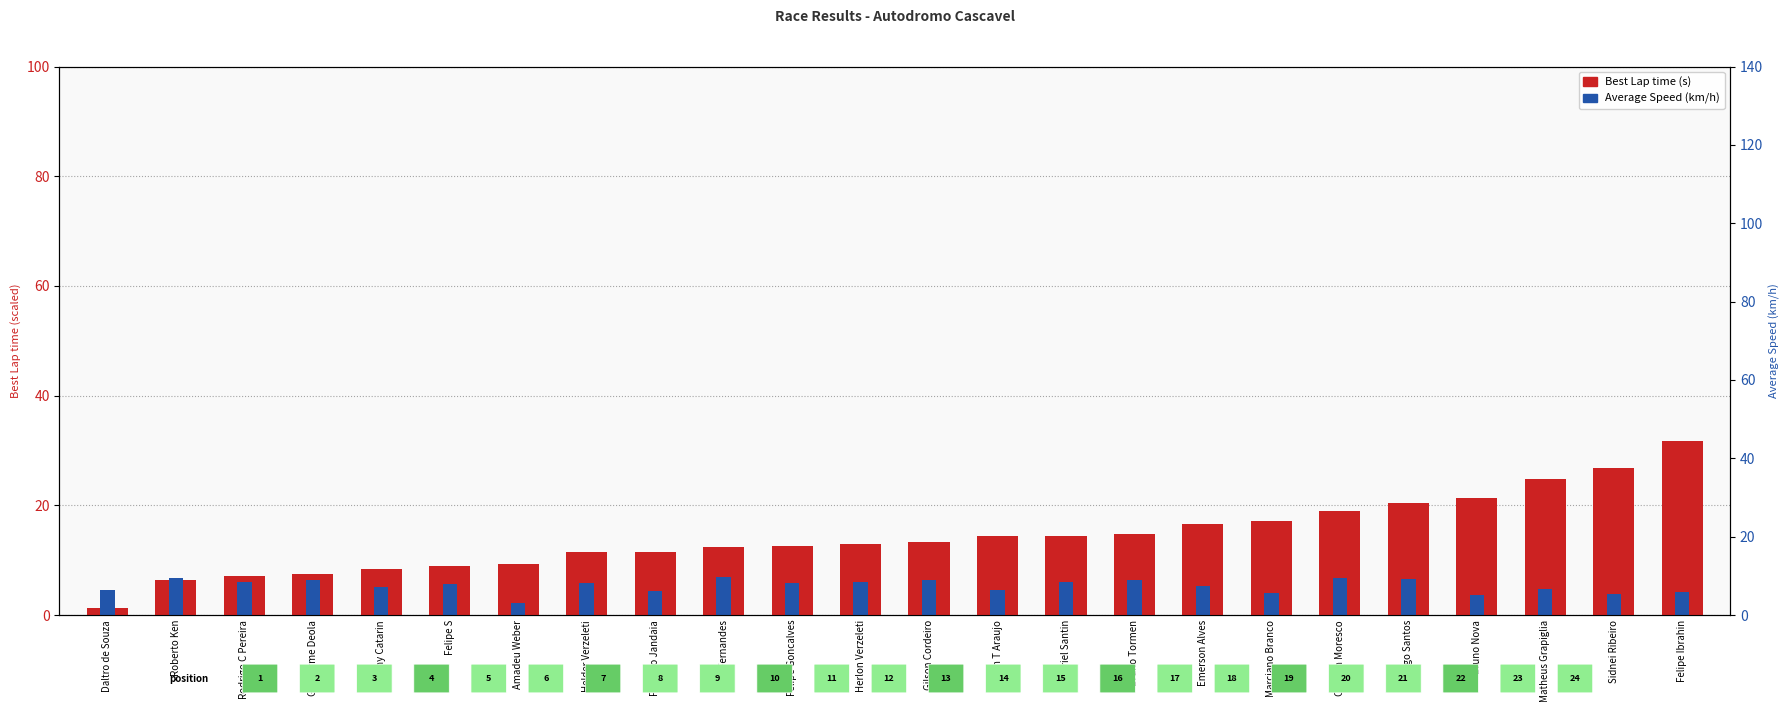

Which label corresponds to the smallest value in the chart?

Daltro de Souza